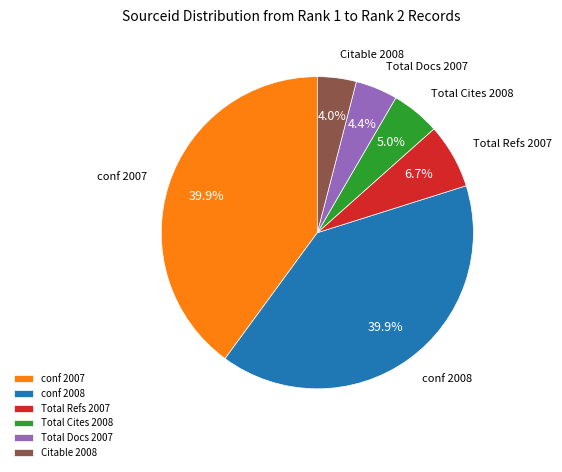

To the nearest percent, what is the average slice percentage?

17%